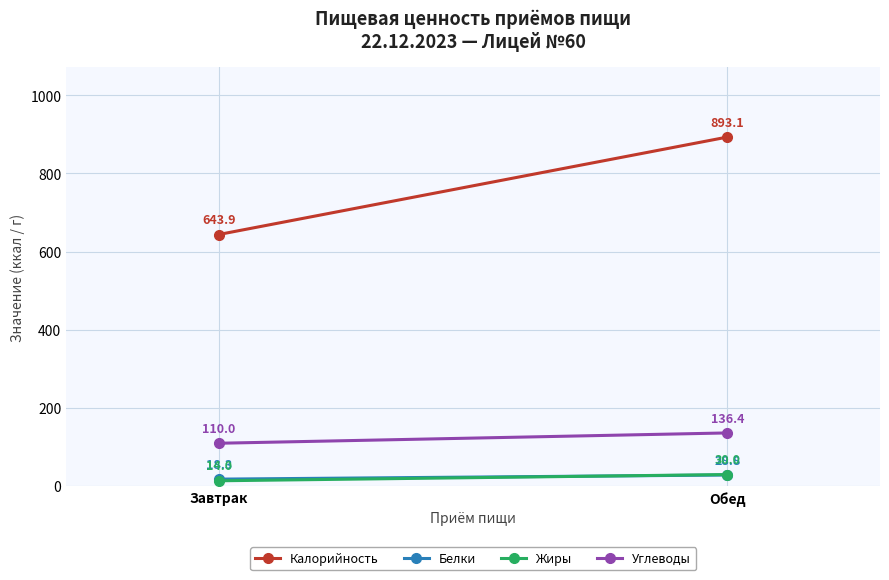

True or false: Углеводы has a value of 110.0 at Завтрак.

True